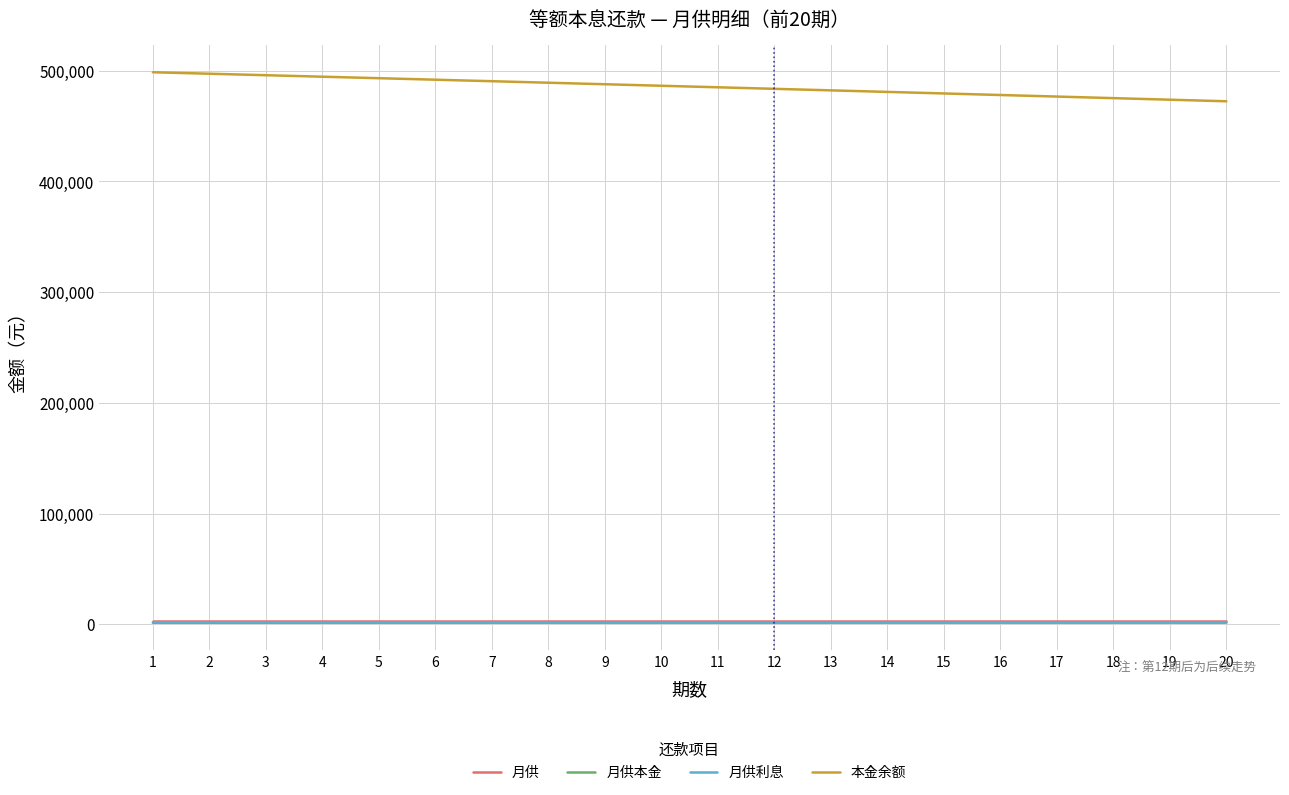

What is the greatest value displayed?

498667.2